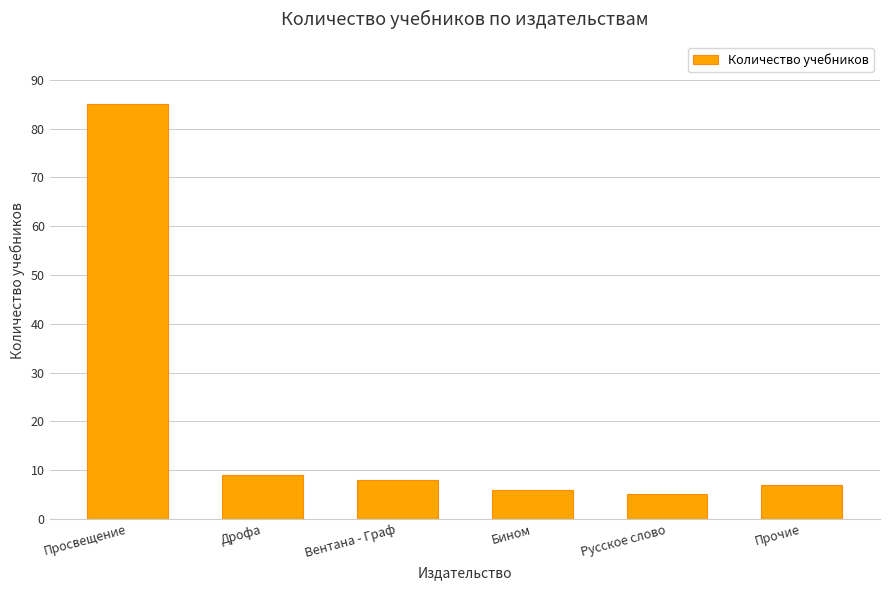

What is the ratio of the value at Прочие to the value at Бином?

1.2